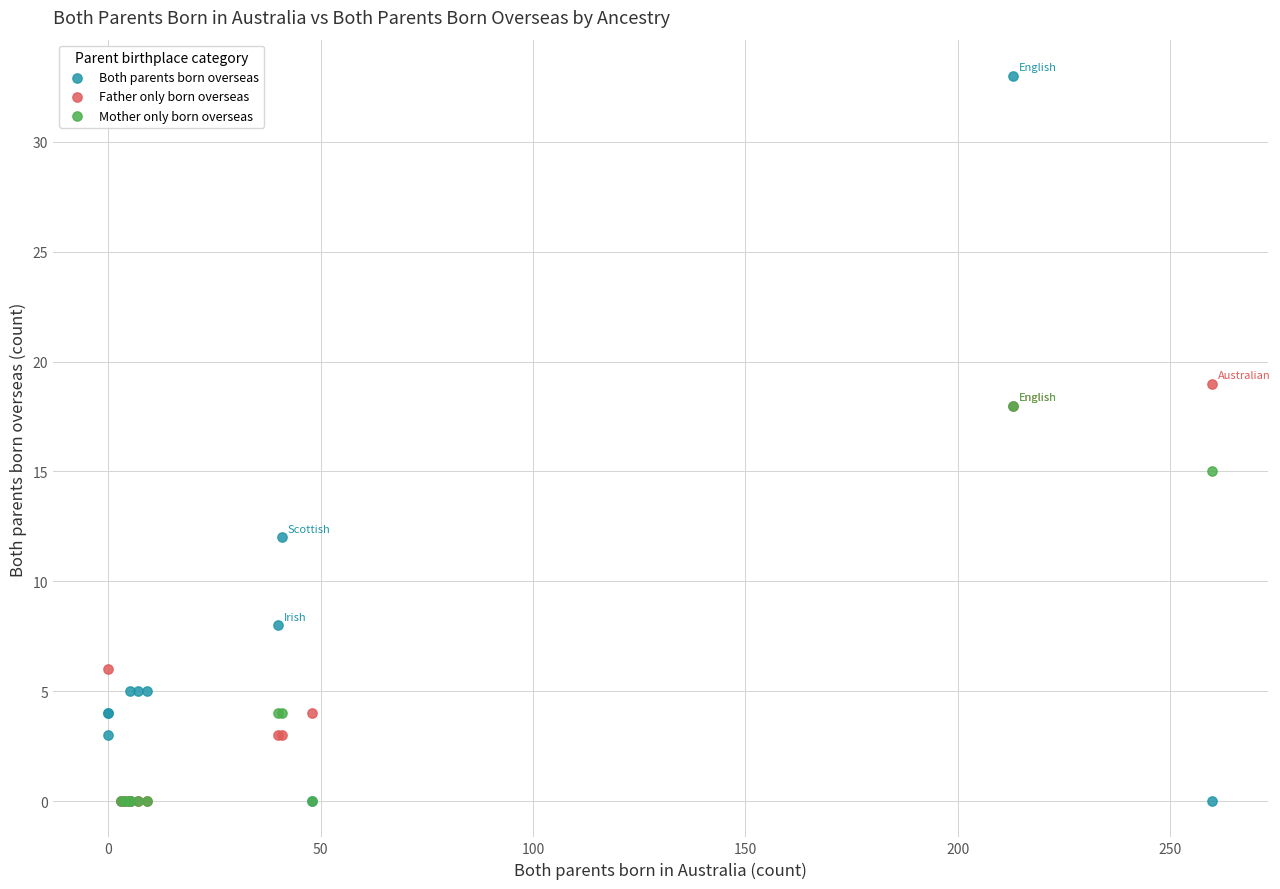

Which series reaches the maximum Y coordinate?

Both parents born overseas